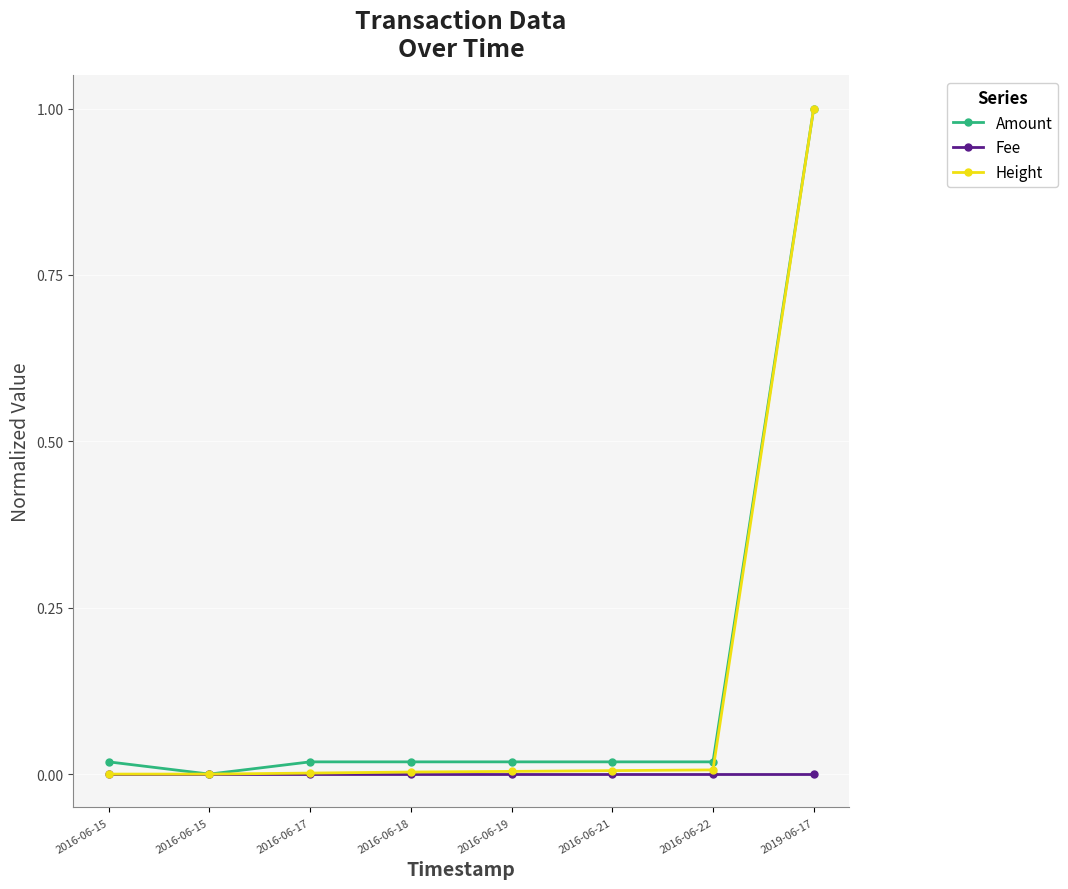

At which label does Amount reach its peak?

2019-06-17